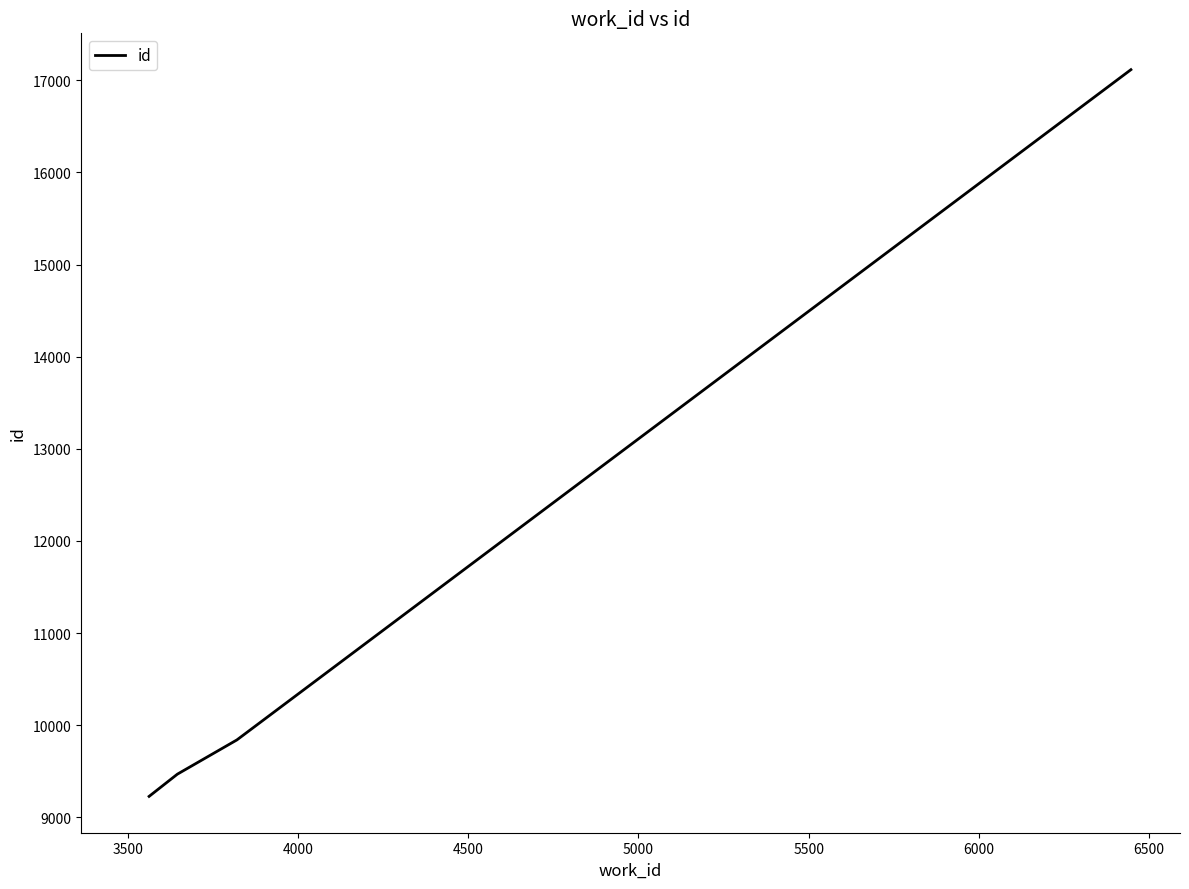

True or false: the data has more than 1 interior local peaks.

False